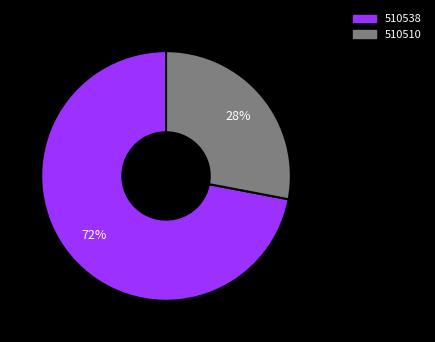

Approximately how many times larger is the value at 510538 compared to 510510?

2.6